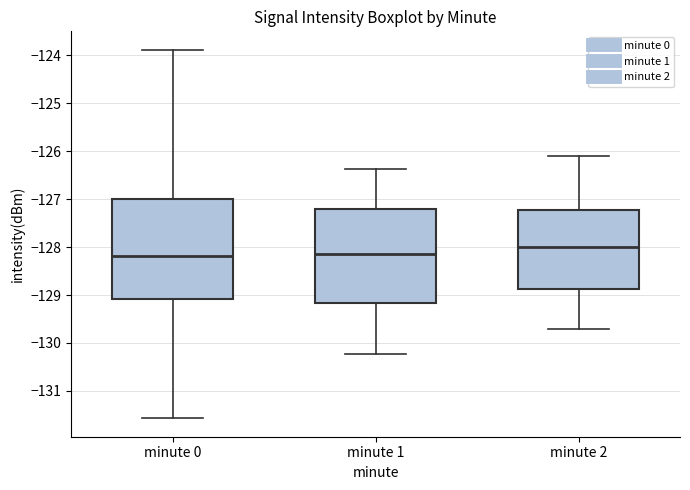

Reading left to right, read every box against the y-axis: the position of its median line, the range the box covers, and the ends of its whiskers. The values are not printed on the chart, so give them approximately, as read against the axis.

minute 0: median -128.2, box -129.1 to -127.0, whiskers -131.6 to -123.9
minute 1: median -128.1, box -129.2 to -127.2, whiskers -130.2 to -126.4
minute 2: median -128.0, box -128.9 to -127.2, whiskers -129.7 to -126.1